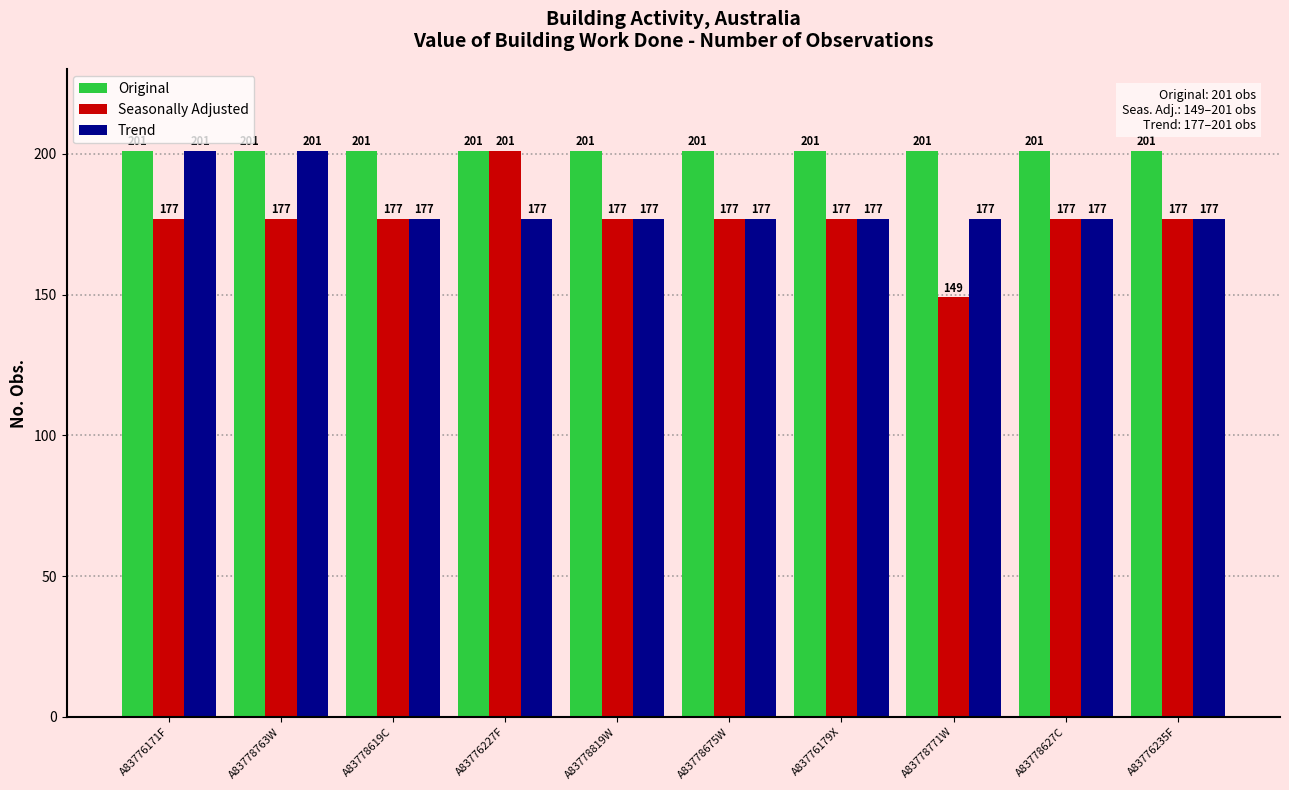

Read the Original value at A83776179X.

201